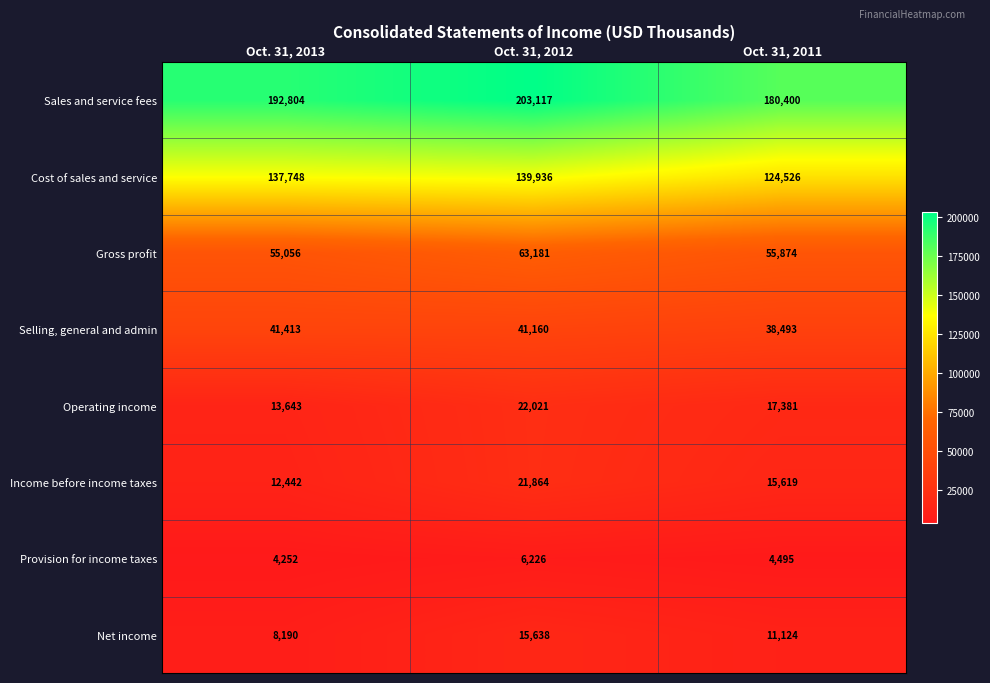

At which category is the sum across all series the highest?

Oct. 31, 2012